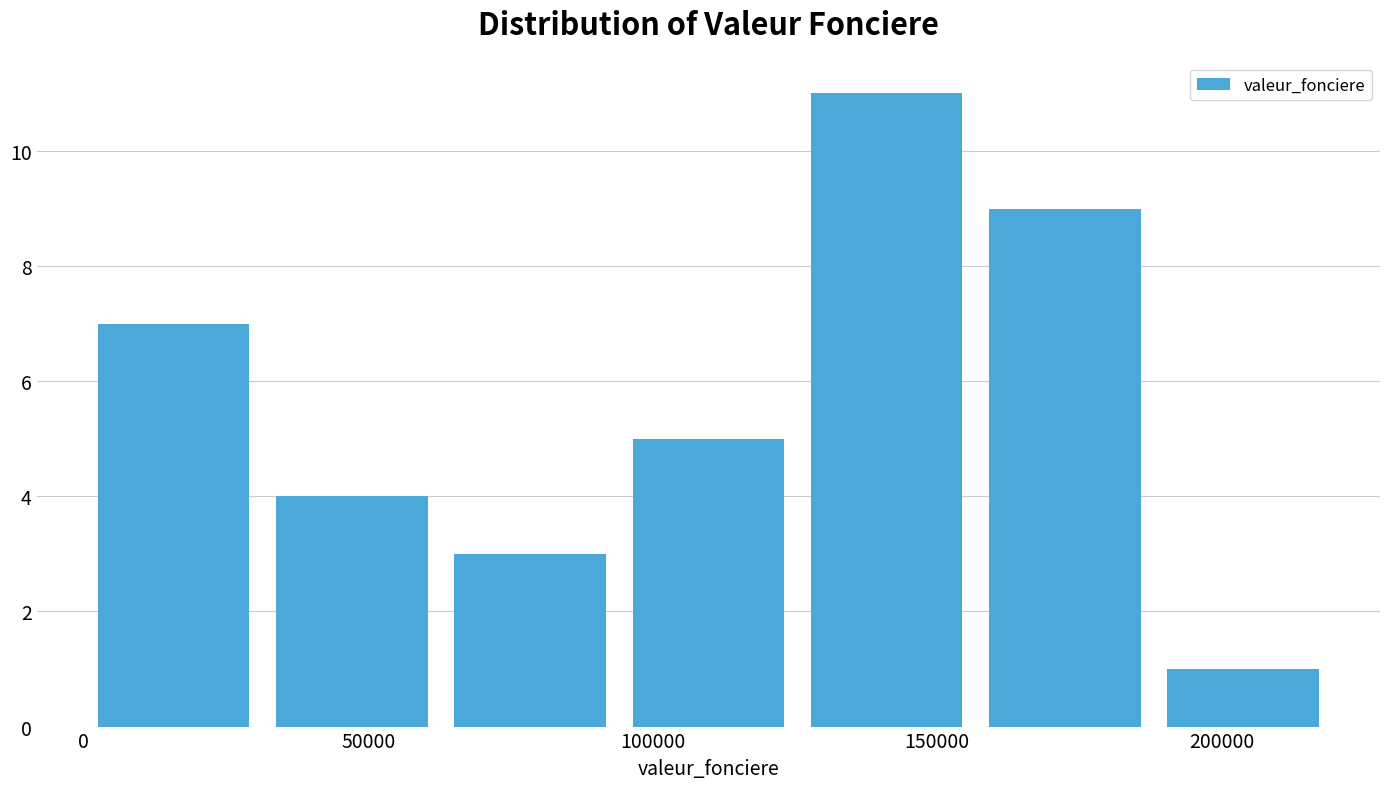

Reading left to right, list every bar in this chart as the range it spans on the x-axis followed by its height. Neither the bar edges nor the heights are printed on the chart, so give them approximately, as read against the axes.

0 to 30000: 7
30000 to 65000: 4
65000 to 95000: 3
95000 to 125000: 5
125000 to 155000: 11
155000 to 190000: 9
190000 to 220000: 1